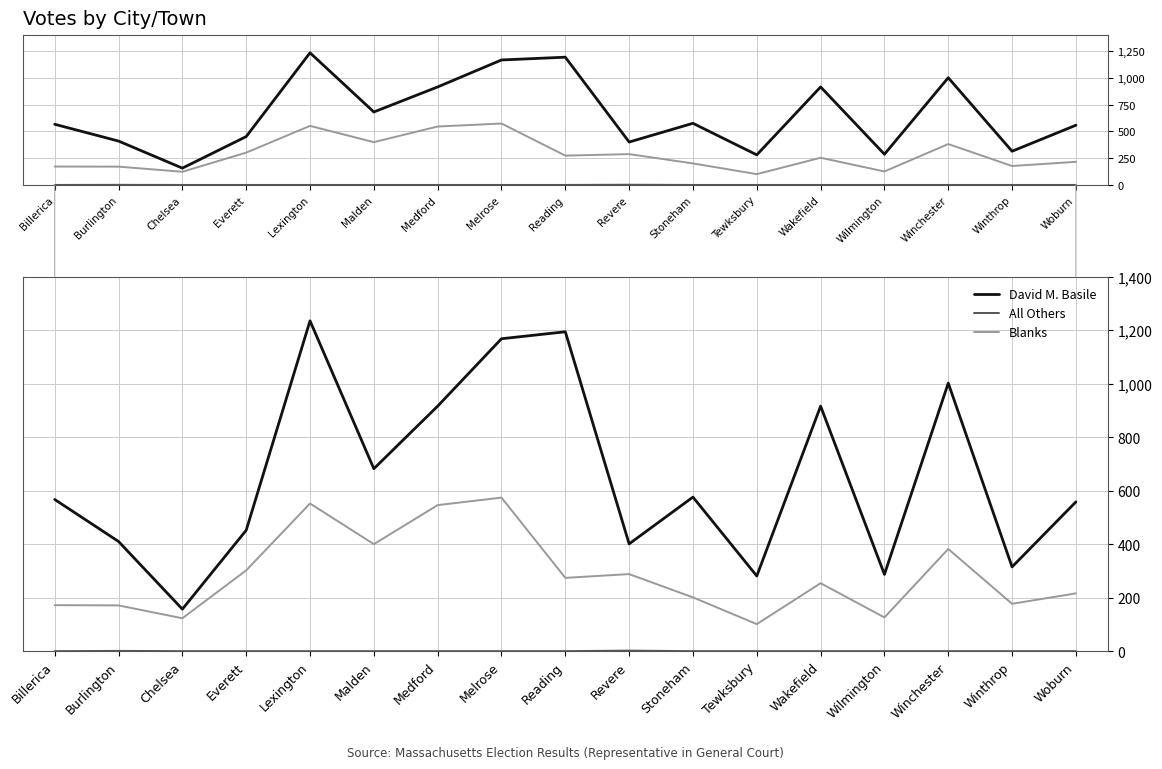

Which series has the largest total across all categories?

David M. Basile